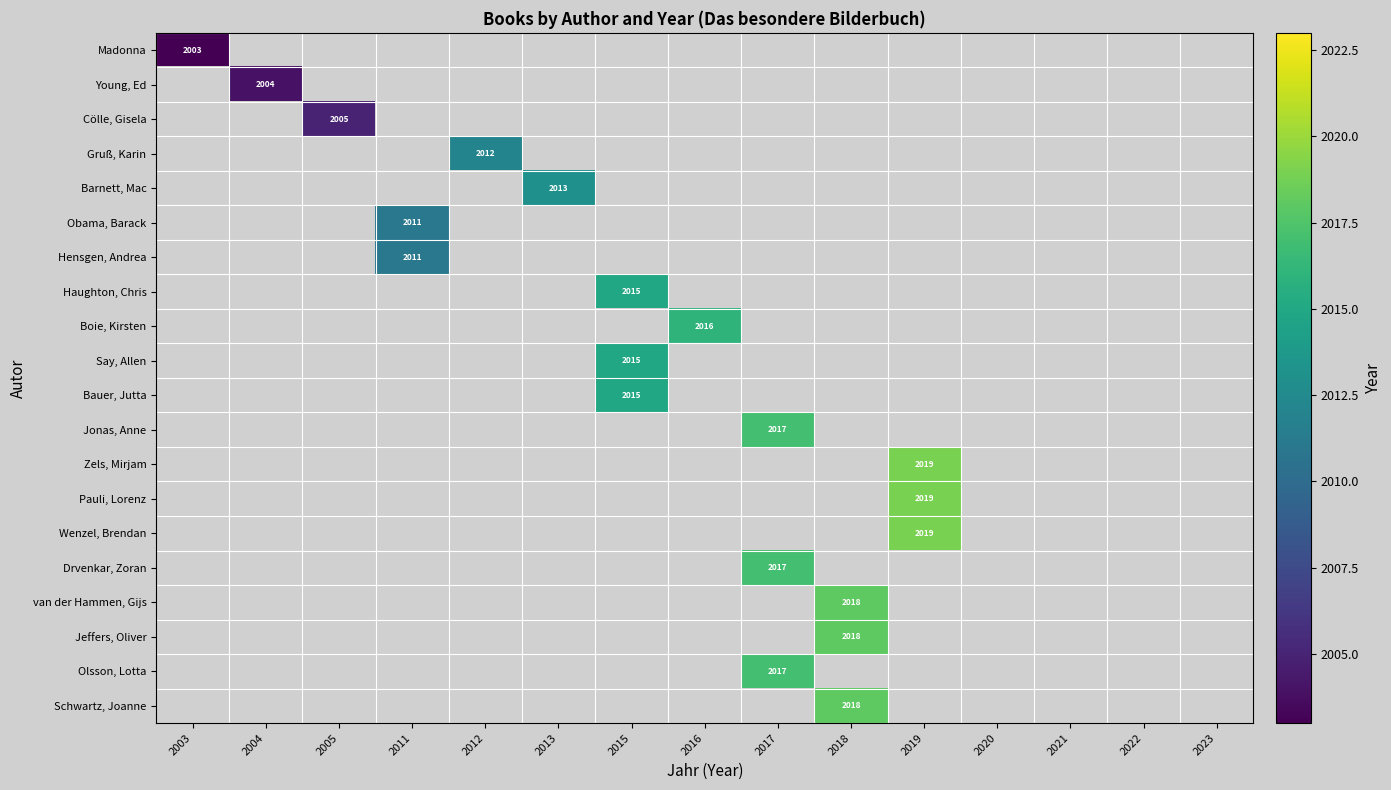

Is it true that Cölle, Gisela equals 853 at 2005?

False